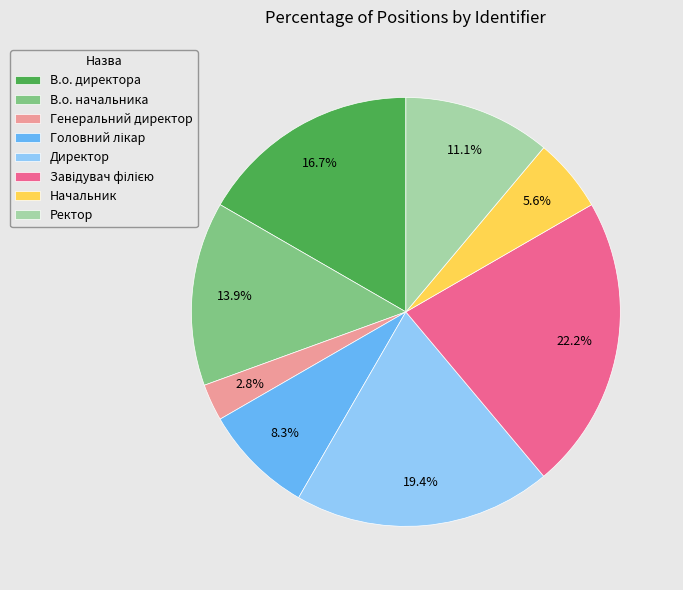

What portion of the pie excludes Начальник?

94.4%